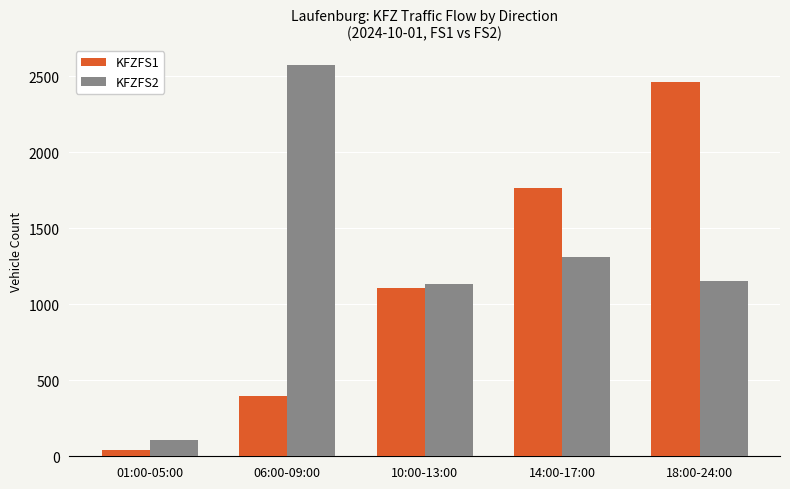

What position from the left is 18:00-24:00?

5